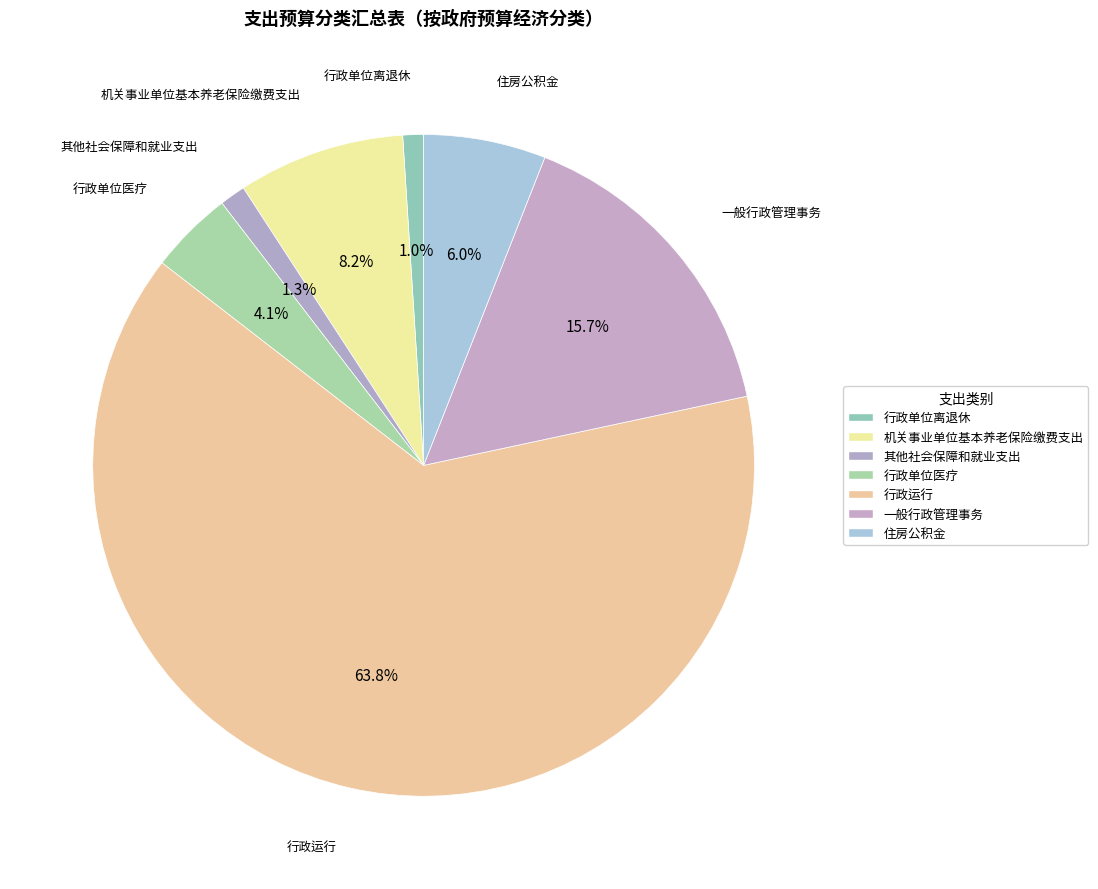

Count the number of slices in the pie.

7